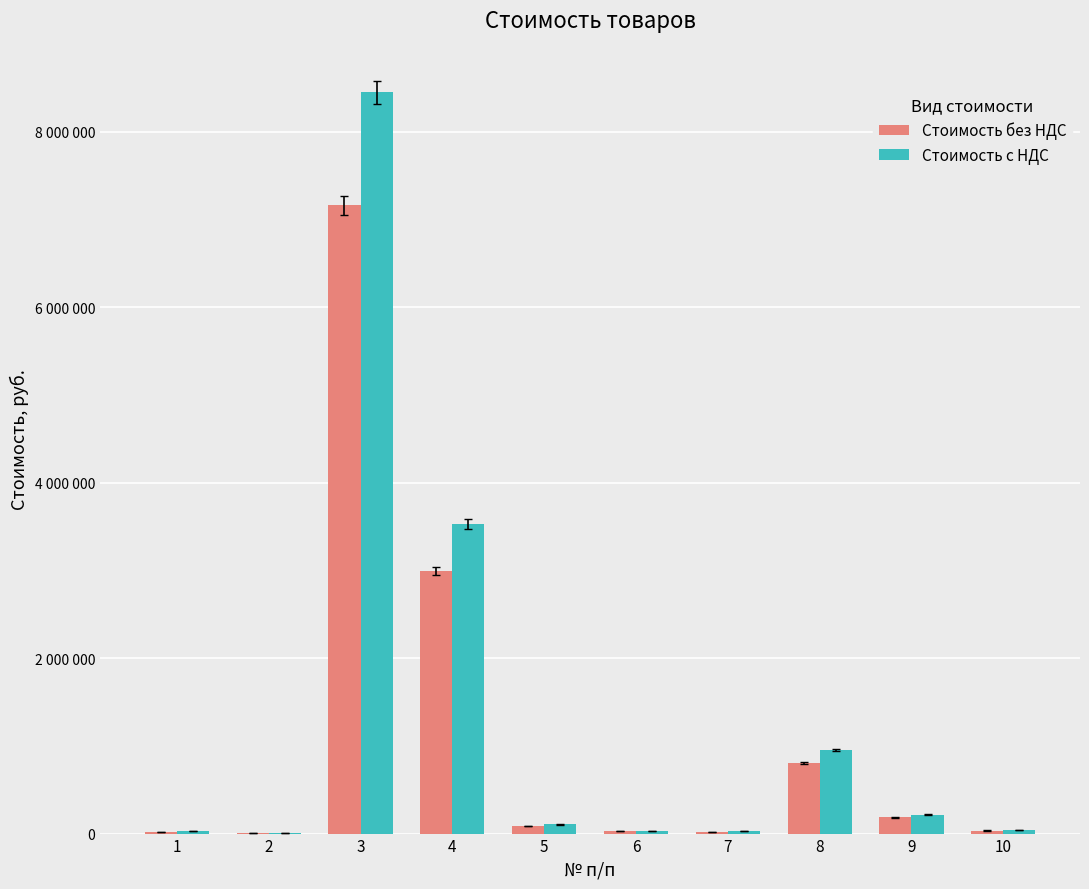

Reading right to left, what are all the values shown in this chart?

Стоимость без НДС: 10=35000.0	9=184000.0	8=806587.5	7=20894.5	6=28899.0	5=87868.8	4=2989980.0	3=7160000.0	2=6238.8	1=22529.0
Стоимость с НДС: 10=41300.0	9=217120.0	8=951773.2	7=24655.5	6=34100.8	5=103685.2	4=3528176.4	3=8448800.0	2=7361.8	1=26584.2